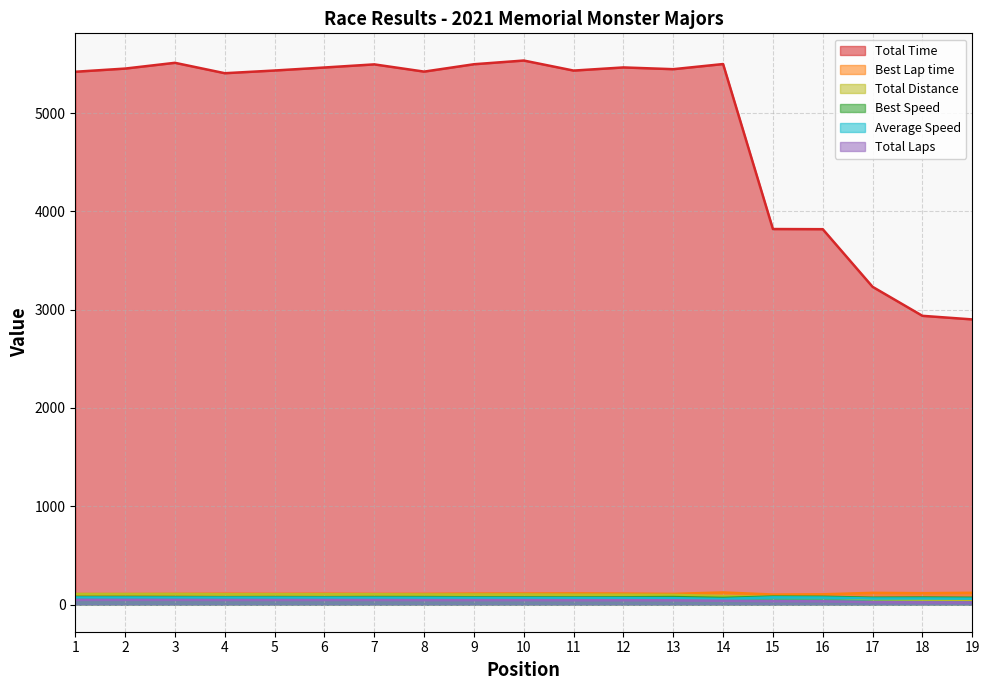

How many interior local valleys does the Average Speed series have?

2